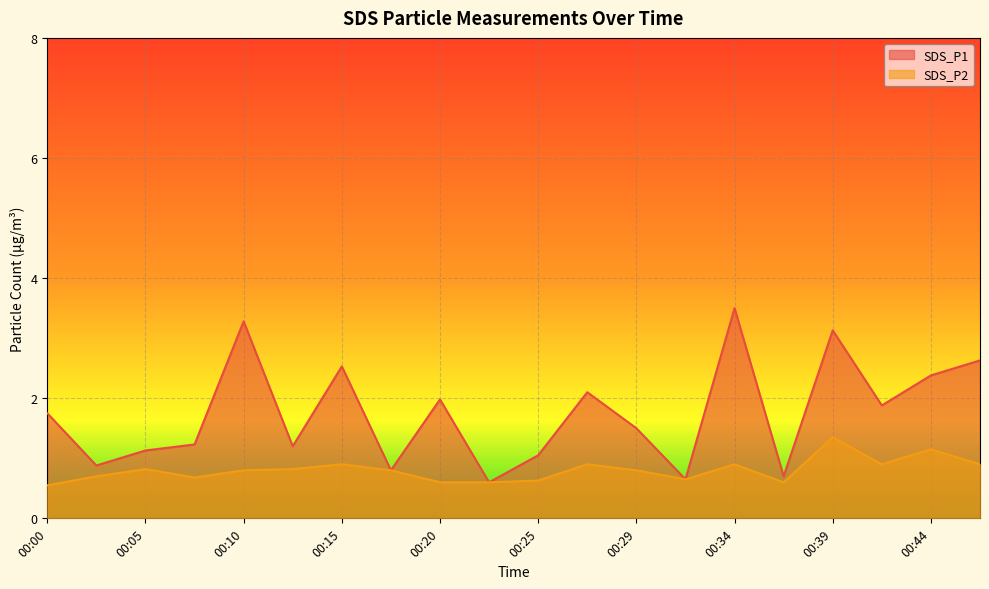

What is the value of the SDS_P2 point at the 9th from the left?

0.6